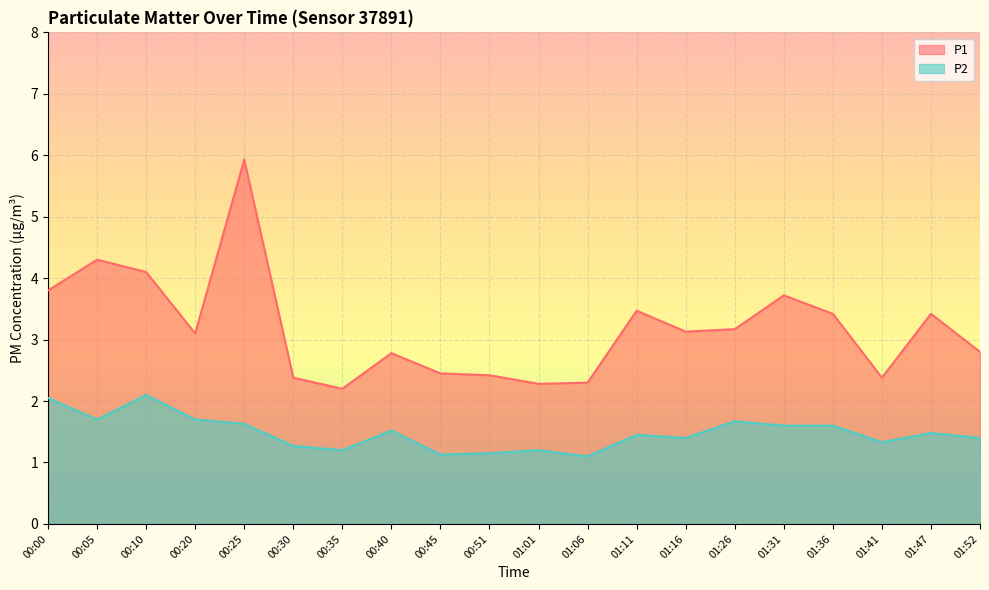

What is the difference between the highest and lowest values at 01:41?

1.0